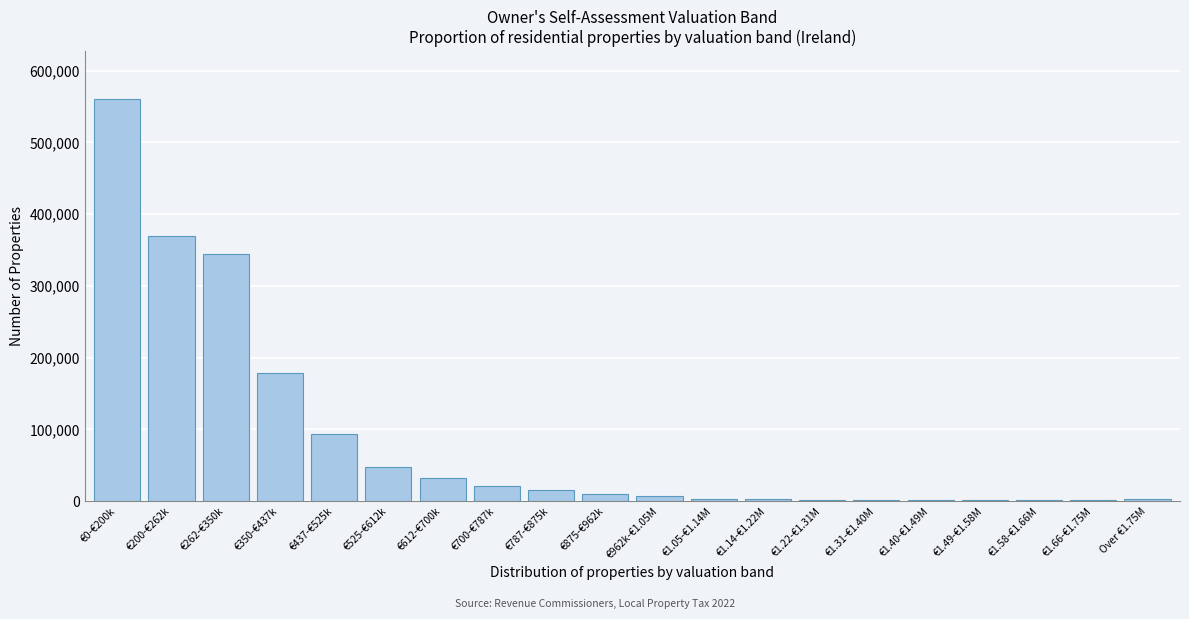

At which label is the value closest to 280826?

€262-€350k